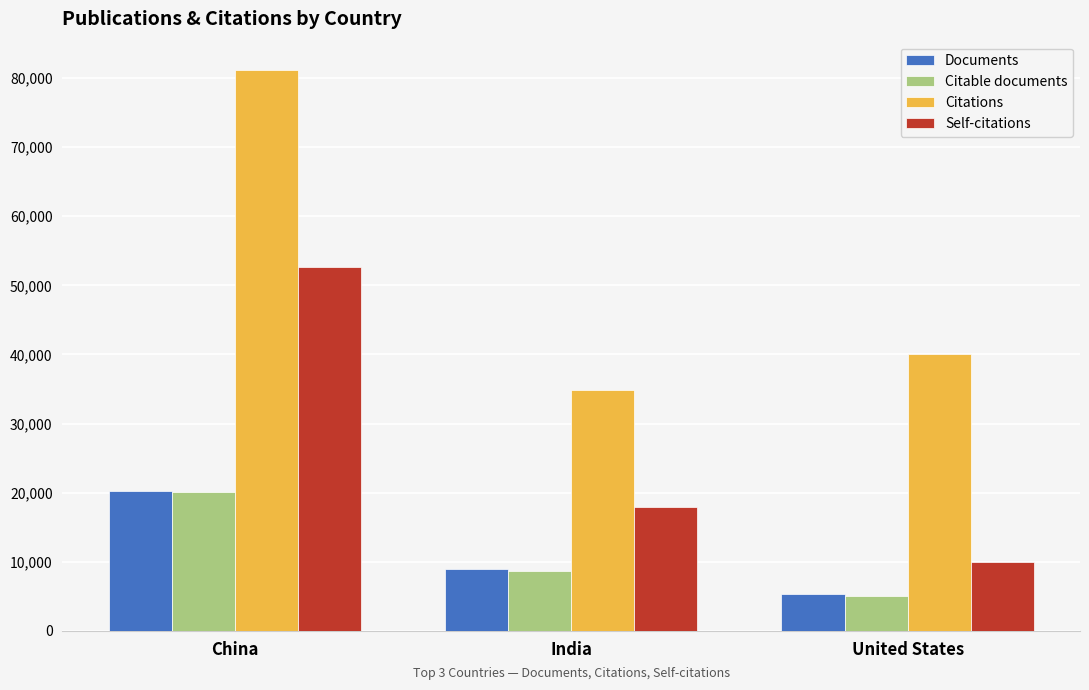

What is the sum of all Documents values?

34493